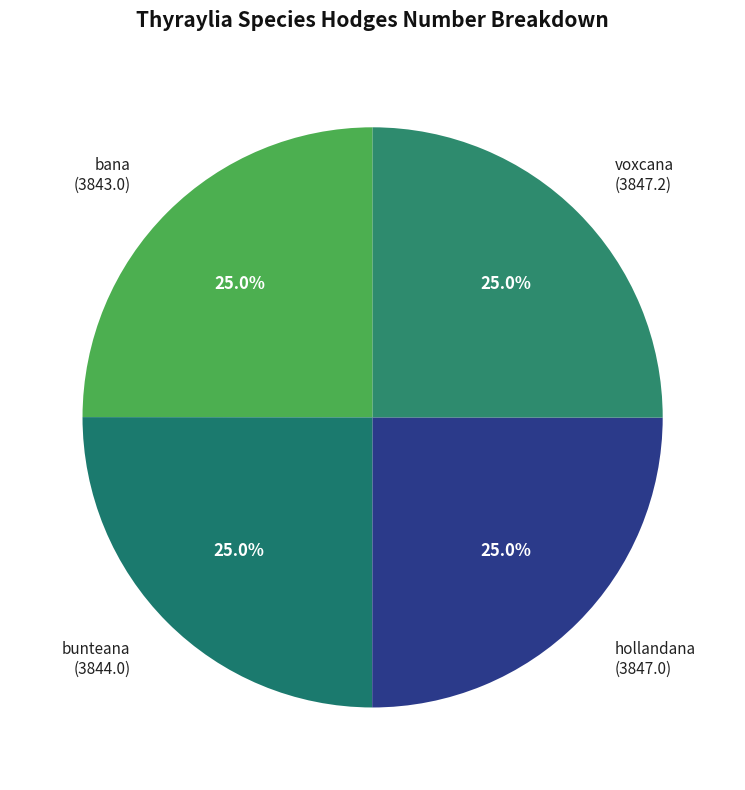

True or false: bana accounts for 33% of the total.

False